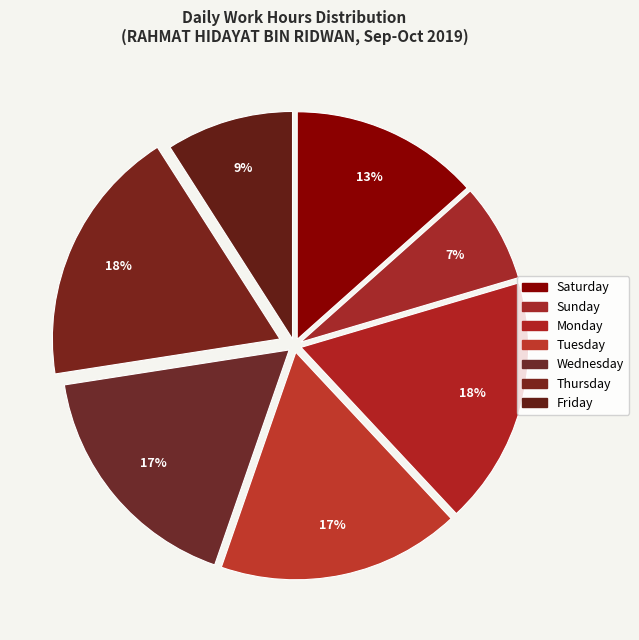

Is there any slice that represents more than half of the pie?

No